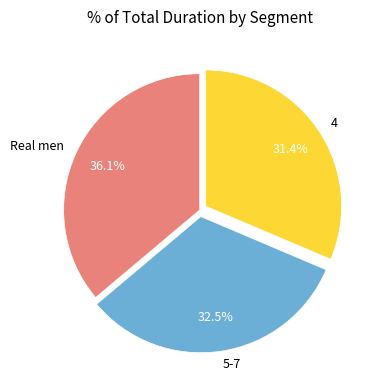

The 5-7 slice represents 27% of the pie. True or false?

False